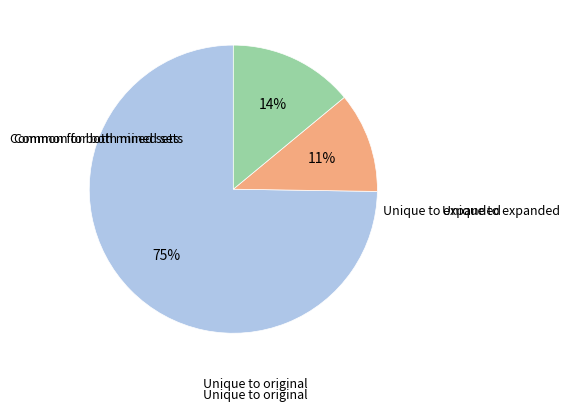

To the nearest percent, what is the average slice percentage?

33%